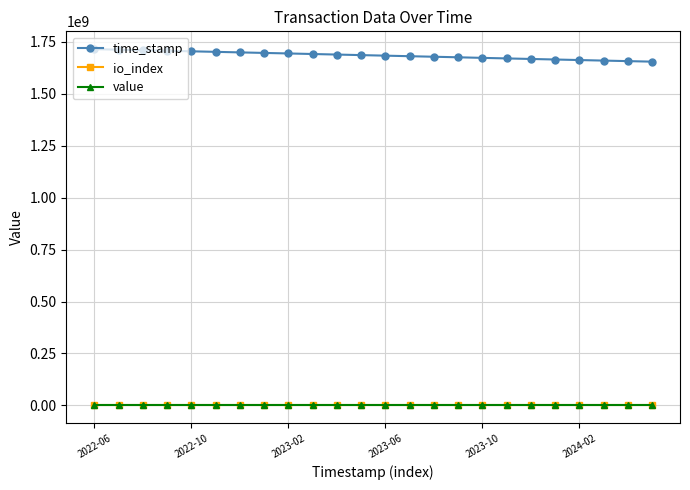

What is the lowest value of the time_stamp series?

1654582464.0